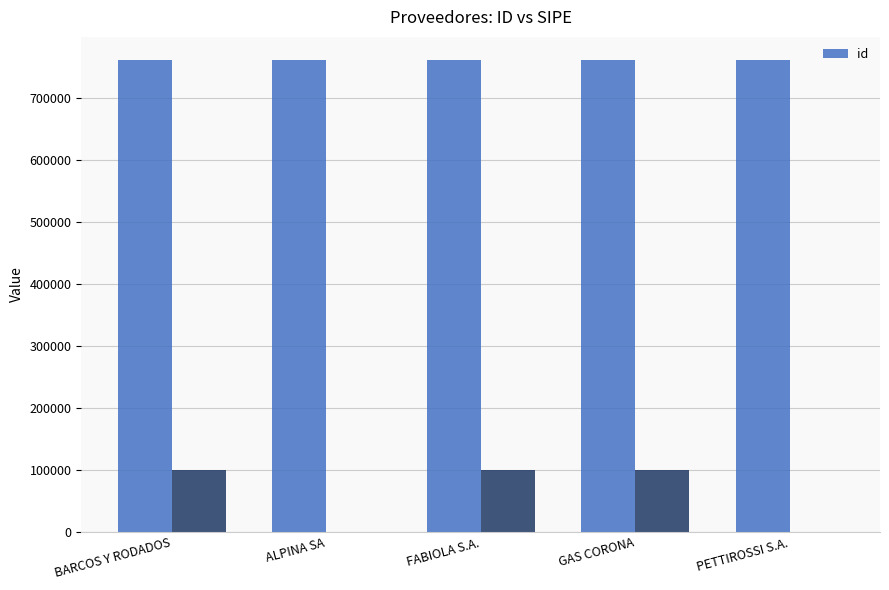

What is the label of the 4th bar from the left?

GAS CORONA